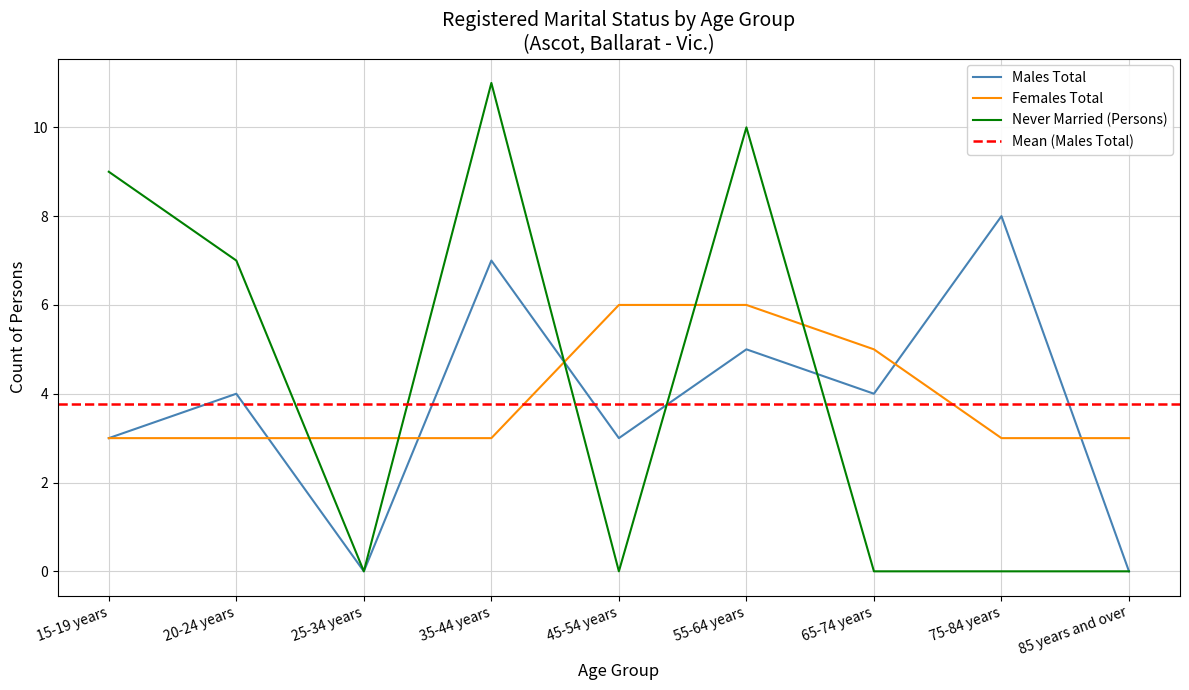

How many categories are shown in the chart?

9